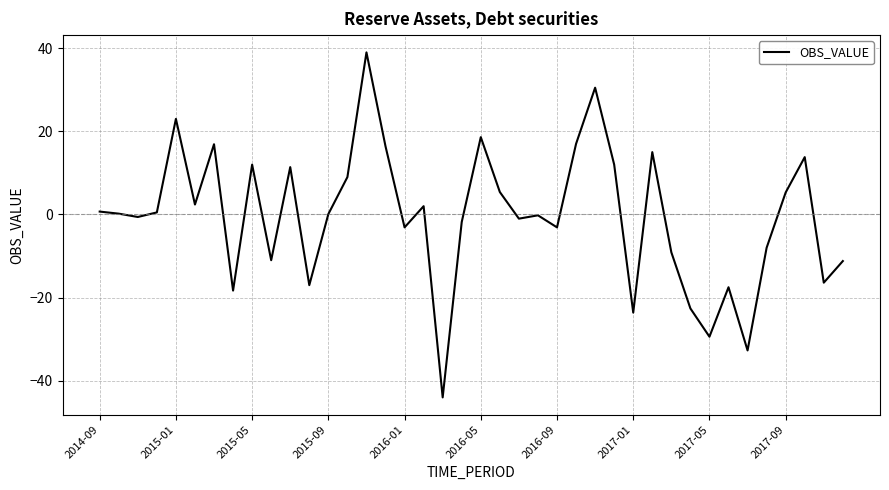

What is the smallest value displayed?

-44.0